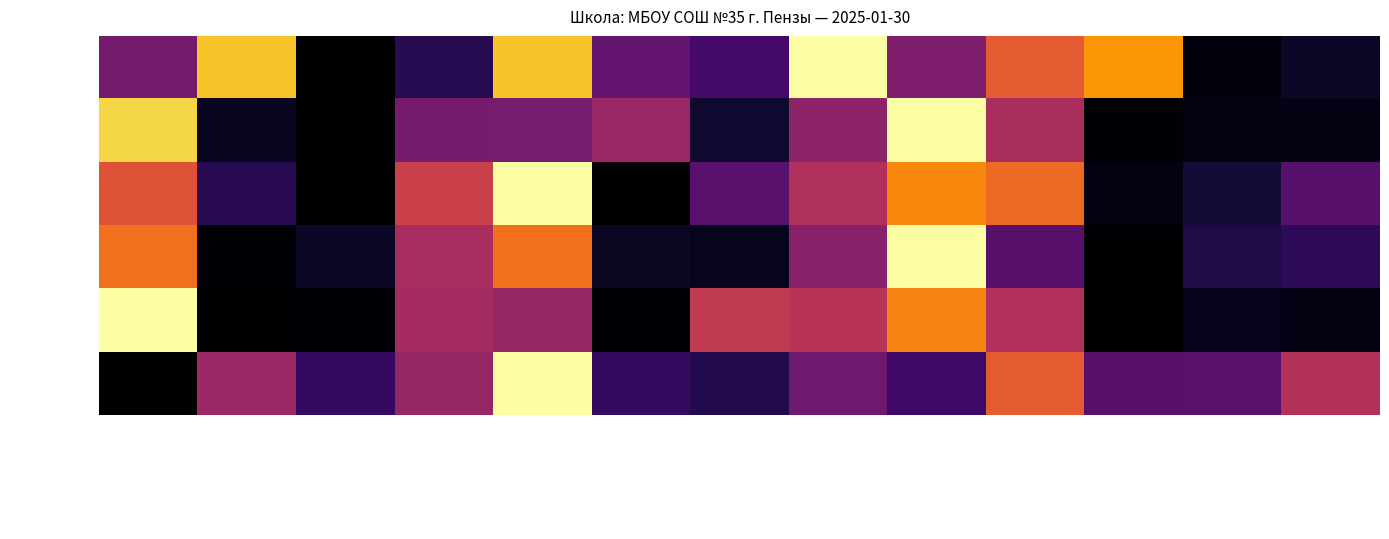

Reading left to right, list all the values displayed in this chart.

Выход г: омлет натуральный=0.3	чай с лимоном=0.9	хлеб ржано-пшеничный (завтрак)=0.0	бутерброд с сыром=0.1	каша гречневая с молоком=0.9	мандарин=0.3	салат из моркови=0.2	суп картофельный с клецками=1.0	рыба запечёная с морковью=0.3	картофельное пюре=0.6	чай с сахаром=0.8	батон нарезной=0.0	хлеб ржано-пшеничный (обед)=0.1
Цена: омлет натуральный=0.9	чай с лимоном=0.1	хлеб ржано-пшеничный (завтрак)=0.0	бутерброд с сыром=0.3	каша гречневая с молоком=0.3	мандарин=0.4	салат из моркови=0.1	суп картофельный с клецками=0.4	рыба запечёная с морковью=1.0	картофельное пюре=0.5	чай с сахаром=0.0	батон нарезной=0.0	хлеб ржано-пшеничный (обед)=0.0
Калорийность: омлет натуральный=0.6	чай с лимоном=0.1	хлеб ржано-пшеничный (завтрак)=0.0	бутерброд с сыром=0.5	каша гречневая с молоком=1.0	мандарин=0.0	салат из моркови=0.3	суп картофельный с клецками=0.5	рыба запечёная с морковью=0.7	картофельное пюре=0.7	чай с сахаром=0.0	батон нарезной=0.1	хлеб ржано-пшеничный (обед)=0.3
Белки: омлет натуральный=0.7	чай с лимоном=0.0	хлеб ржано-пшеничный (завтрак)=0.1	бутерброд с сыром=0.5	каша гречневая с молоком=0.7	мандарин=0.1	салат из моркови=0.1	суп картофельный с клецками=0.4	рыба запечёная с морковью=1.0	картофельное пюре=0.3	чай с сахаром=0.0	батон нарезной=0.1	хлеб ржано-пшеничный (обед)=0.2
Жиры: омлет натуральный=1.0	чай с лимоном=0.0	хлеб ржано-пшеничный (завтрак)=0.0	бутерброд с сыром=0.4	каша гречневая с молоком=0.4	мандарин=0.0	салат из моркови=0.5	суп картофельный с клецками=0.5	рыба запечёная с морковью=0.7	картофельное пюре=0.5	чай с сахаром=0.0	батон нарезной=0.0	хлеб ржано-пшеничный (обед)=0.0
Углеводы: омлет натуральный=0.0	чай с лимоном=0.4	хлеб ржано-пшеничный (завтрак)=0.2	бутерброд с сыром=0.4	каша гречневая с молоком=1.0	мандарин=0.2	салат из моркови=0.1	суп картофельный с клецками=0.3	рыба запечёная с морковью=0.2	картофельное пюре=0.6	чай с сахаром=0.3	батон нарезной=0.3	хлеб ржано-пшеничный (обед)=0.5